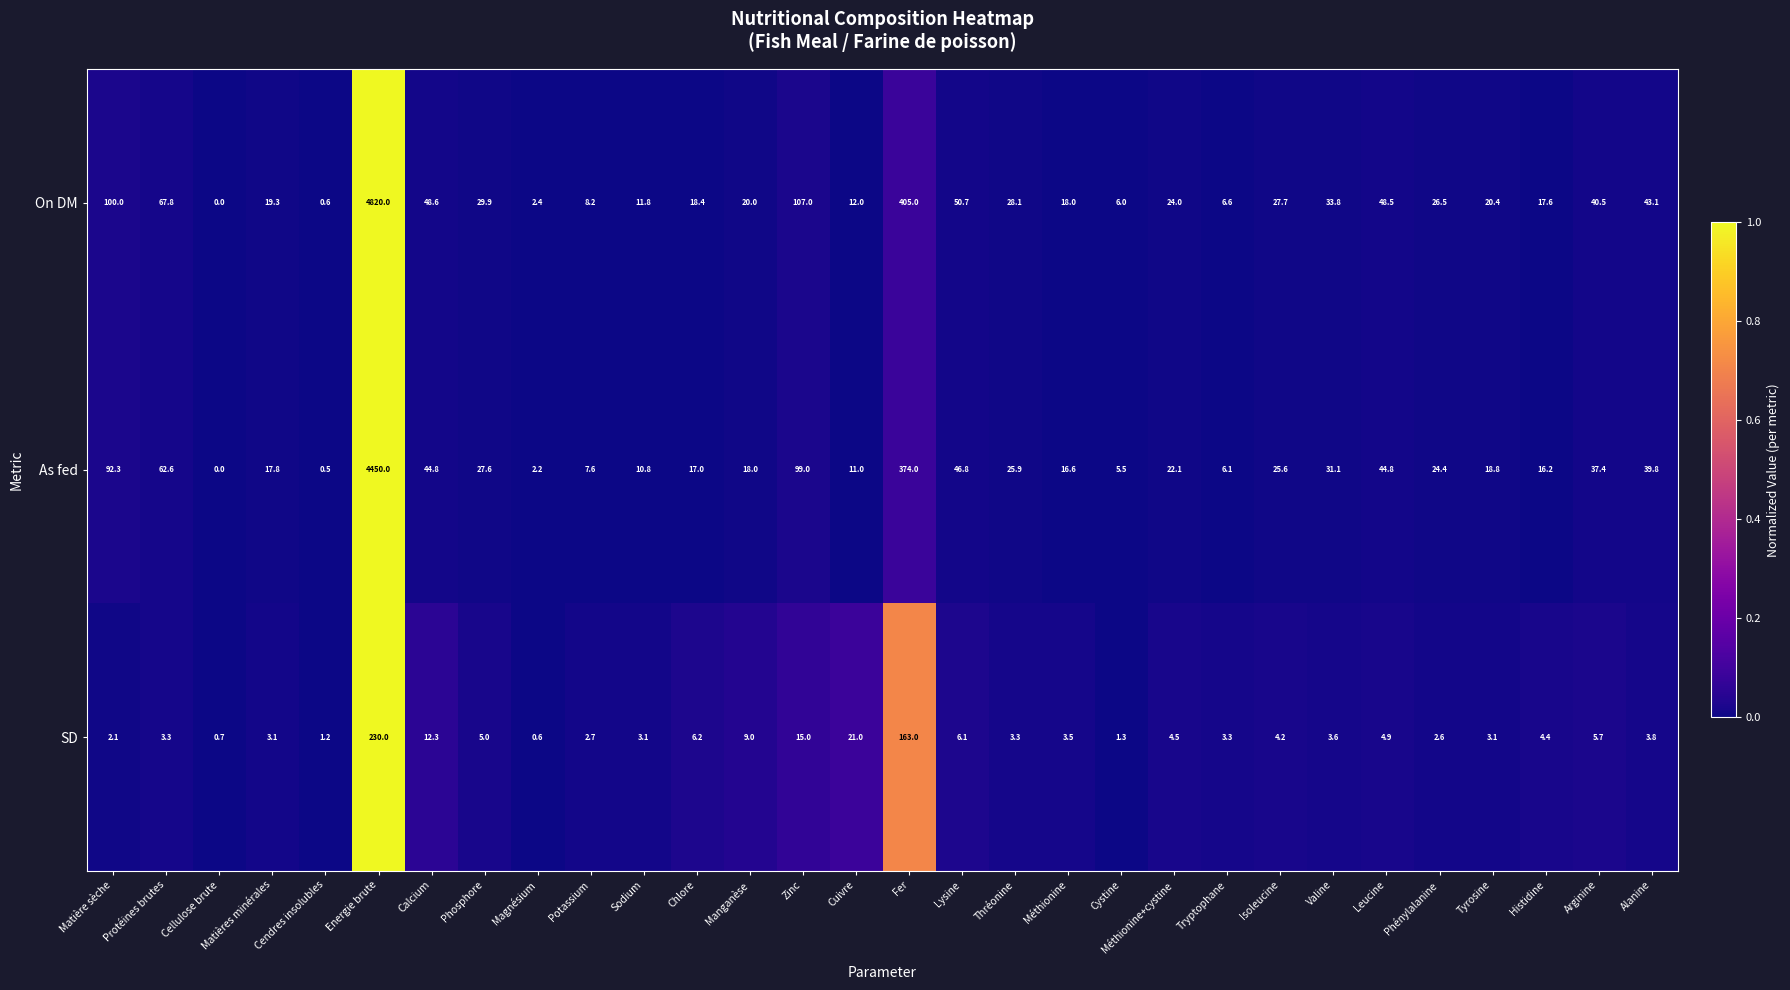

Where is On DM nearest to the value 2410?

Fer